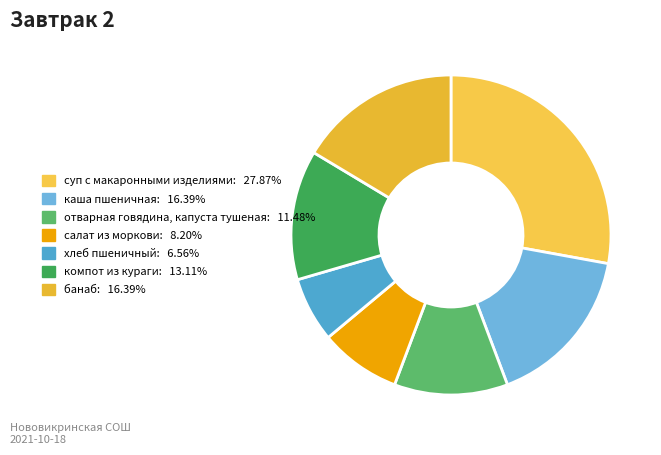

What percentage is NOT represented by банаб?

83.6%